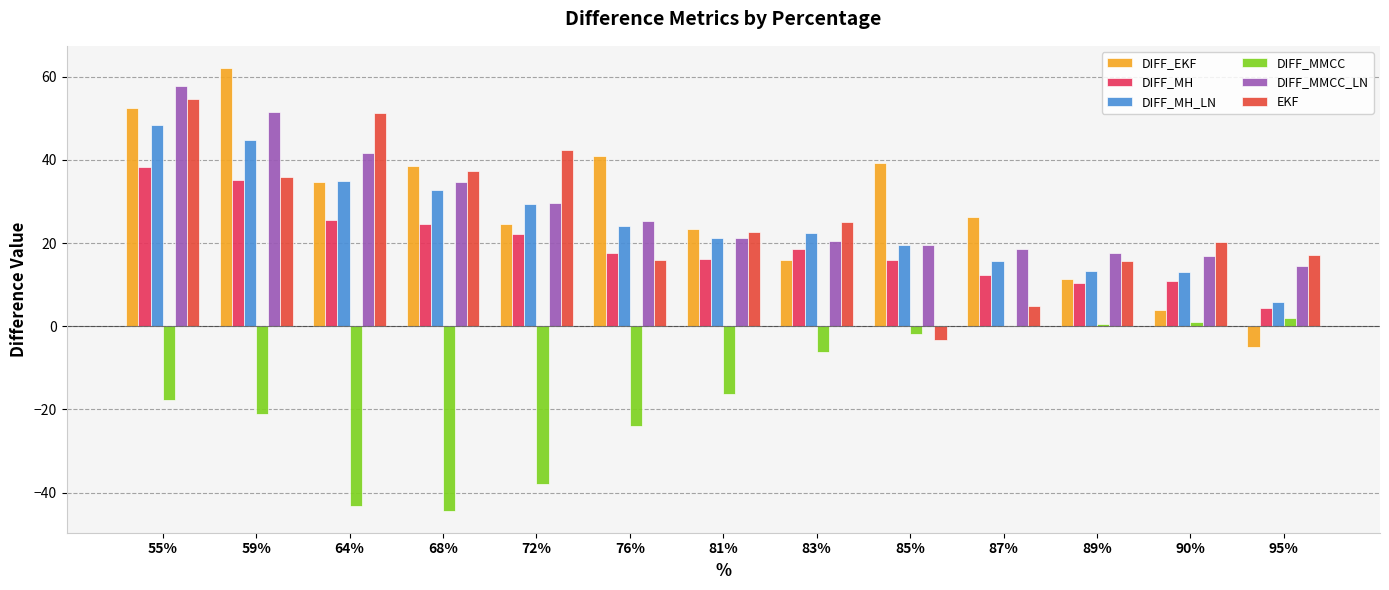

How many values in DIFF_EKF are above zero?

12